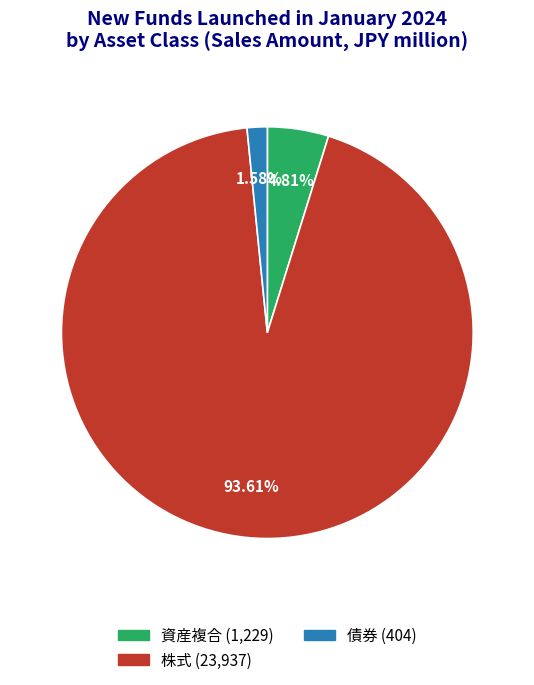

Does any single category account for the majority?

Yes